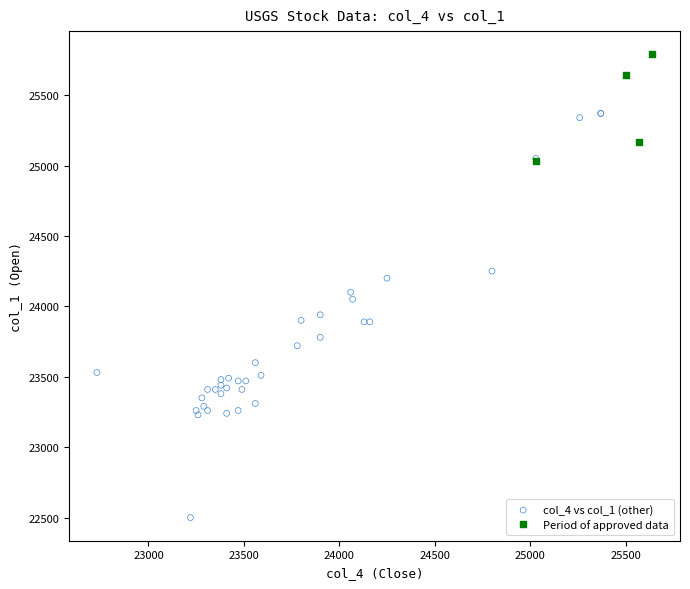

Which series reaches the minimum Y coordinate?

col_4 vs col_1 (other)